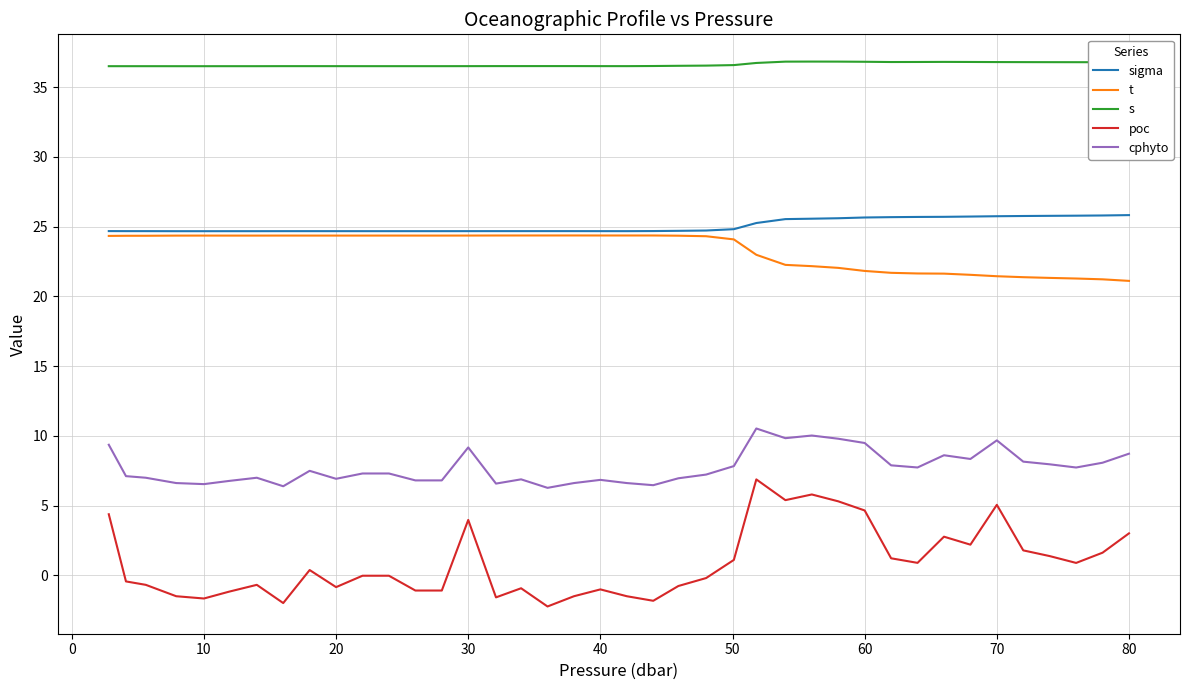

Which series has the largest total across all categories?

s